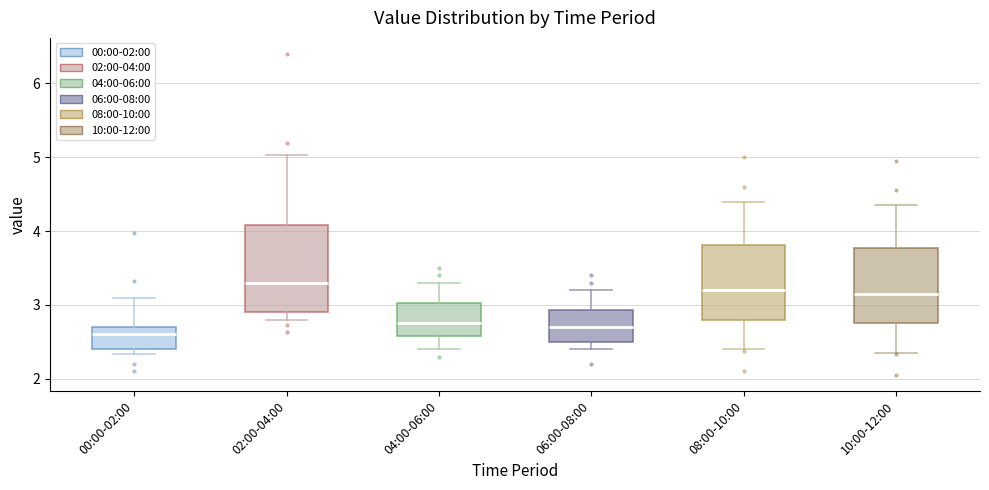

Reading left to right, read every box against the y-axis: the position of its median line, the range the box covers, and the ends of its whiskers. The values are not printed on the chart, so give them approximately, as read against the axis.

00:00-02:00: median 2.6, box 2.4 to 2.7, whiskers 2.3 to 3.1
02:00-04:00: median 3.3, box 2.9 to 4.1, whiskers 2.8 to 5.0
04:00-06:00: median 2.8, box 2.6 to 3.0, whiskers 2.4 to 3.3
06:00-08:00: median 2.7, box 2.5 to 2.9, whiskers 2.4 to 3.2
08:00-10:00: median 3.2, box 2.8 to 3.8, whiskers 2.4 to 4.4
10:00-12:00: median 3.2, box 2.8 to 3.8, whiskers 2.4 to 4.4